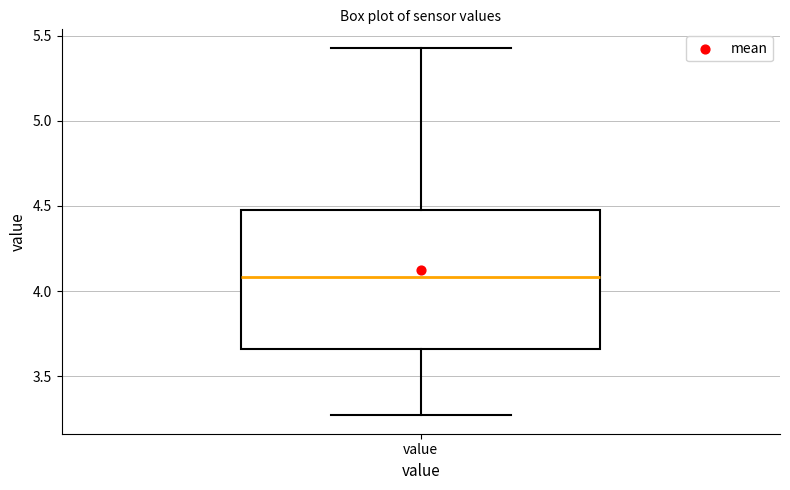

Read this box plot against the y-axis: the position of the median line, the range covered by the box, and the ends of both whiskers. The values are not printed on the chart, so give them approximately, as read against the axis.

median 4.10, box 3.65 to 4.50, whiskers 3.25 to 5.45